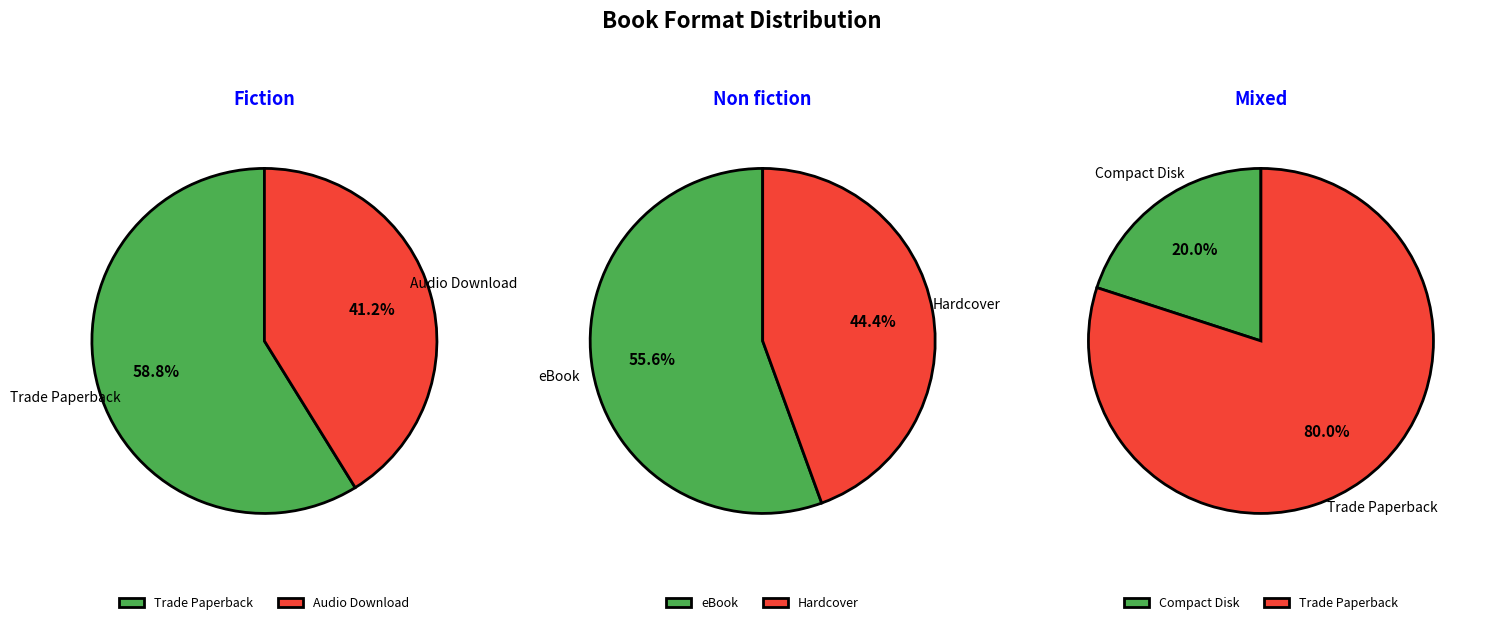

What is the change in value from Audio Download to Compact Disk?

-12